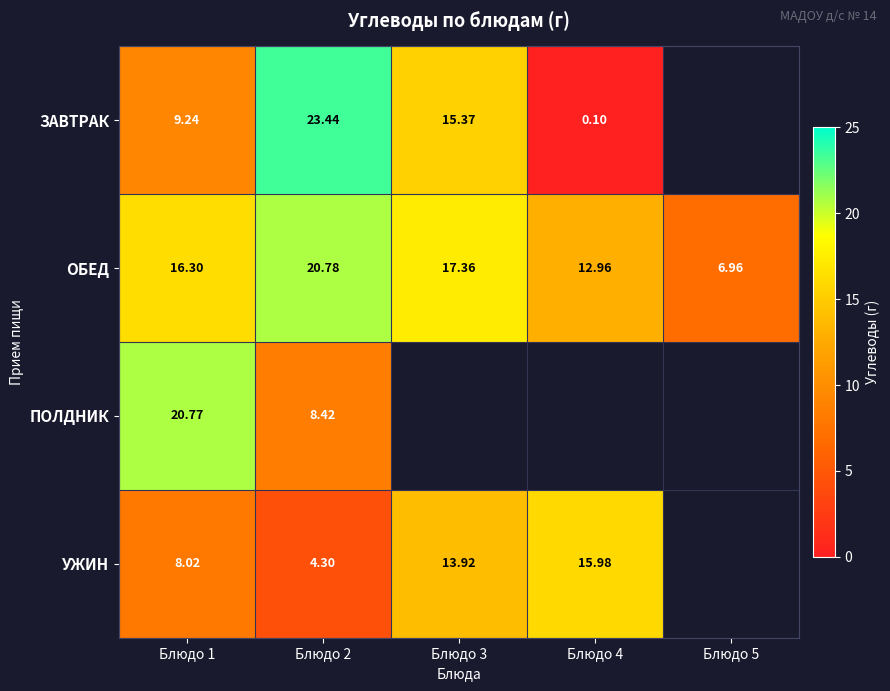

At Блюдо 1, list the series in order from smallest to largest.

УЖИН, ЗАВТРАК, ОБЕД, ПОЛДНИК